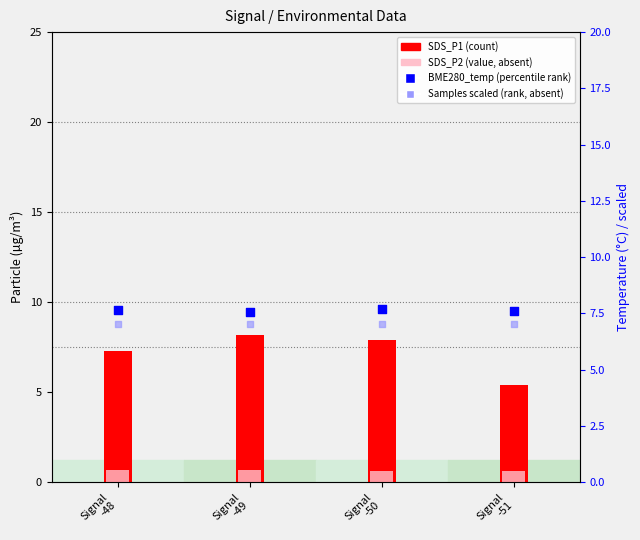

Is the value of BME280_temperature at Signal
-48 greater than the value of Samples (scaled) at Signal
-49?

Yes